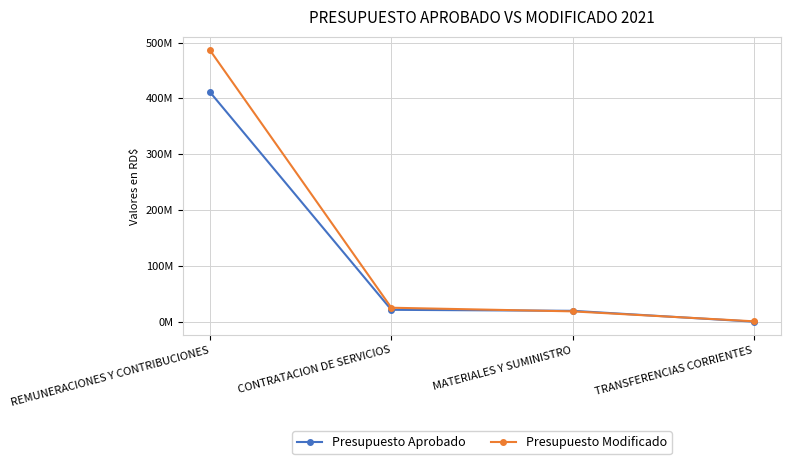

Does the chart have visible grid lines?

Yes